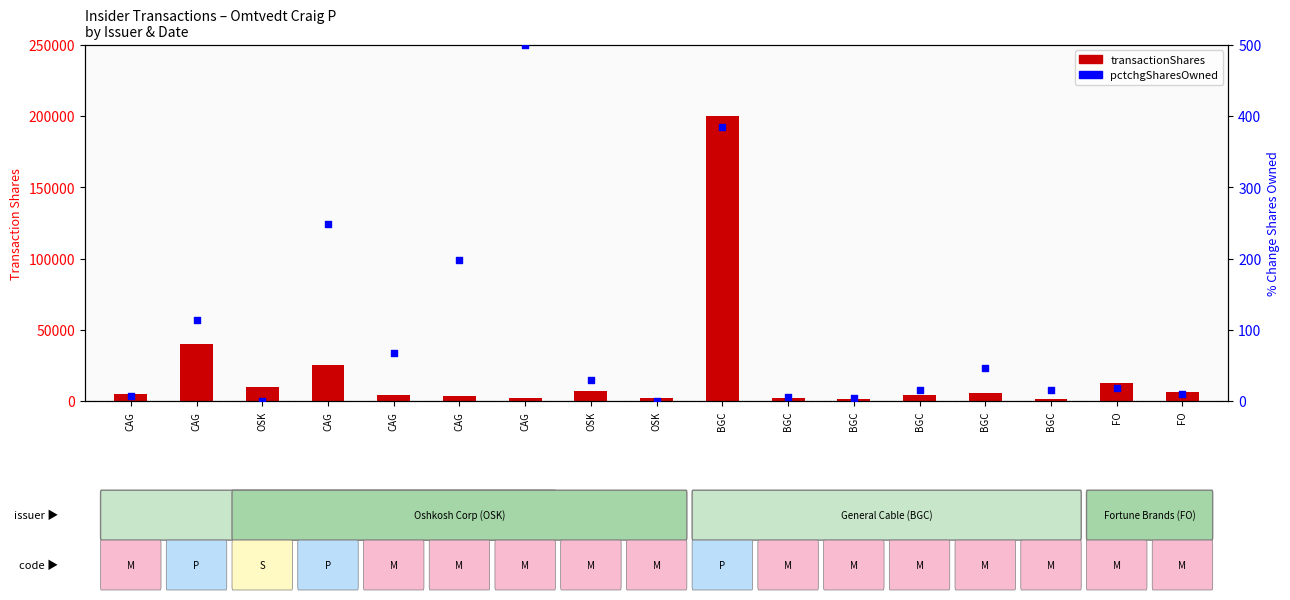

At how many categories does at least one series exceed 5962?

7